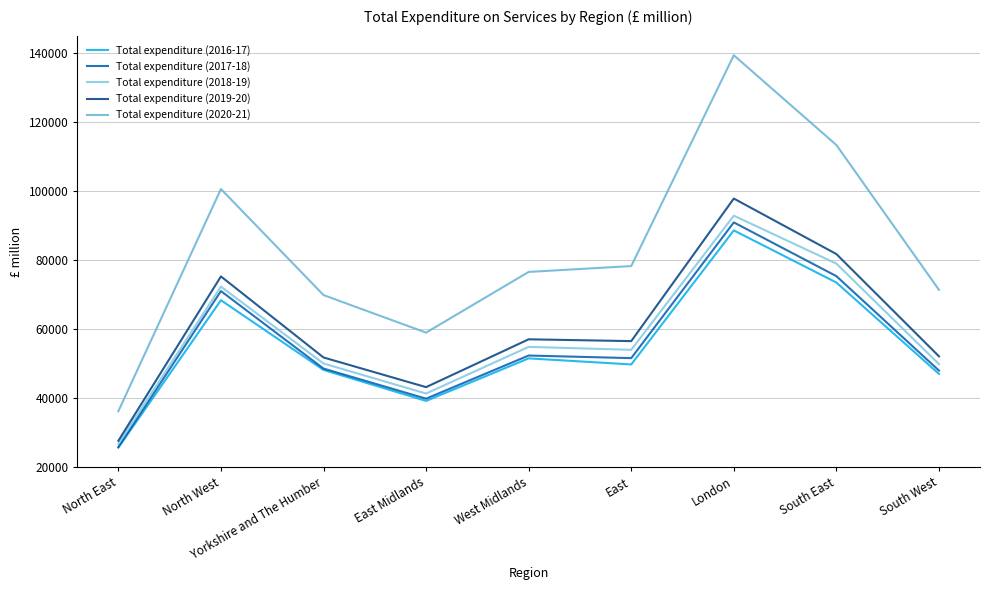

What are all the series names shown in the legend?

Total expenditure (2016-17), Total expenditure (2017-18), Total expenditure (2018-19), Total expenditure (2019-20), Total expenditure (2020-21)